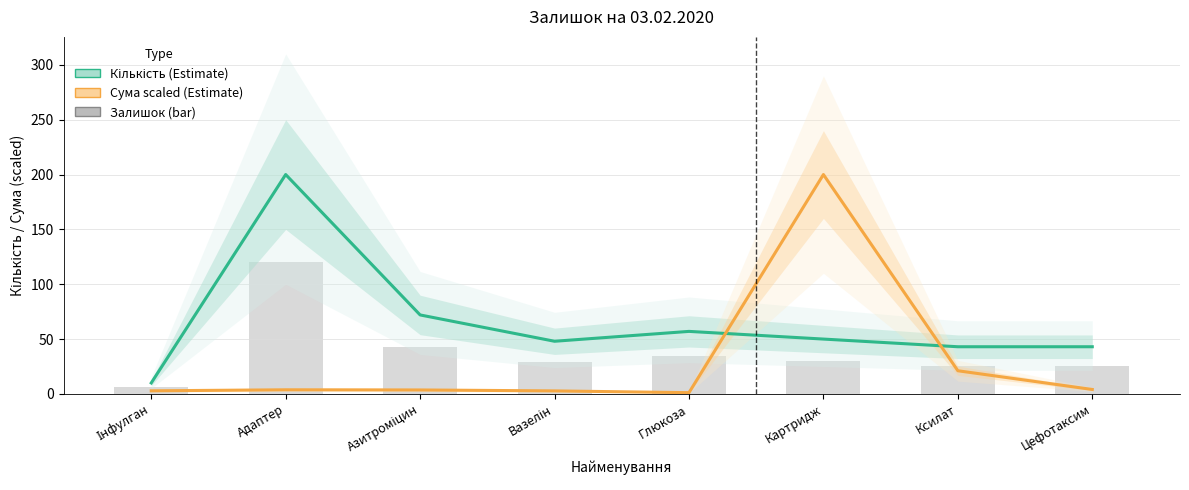

Reading left to right, what are all the values shown in this chart?

Кількість (estimate): 10.0	200.0	72.0	48.0	57.0	50.0	43.0	43.0
Сума (estimate, scaled): 2.8	3.8	3.6	2.8	1.1	200.0	21.1	4.0
Залишок (кількість, bar): 6.0	120.0	43.2	28.8	34.2	30.0	25.8	25.8